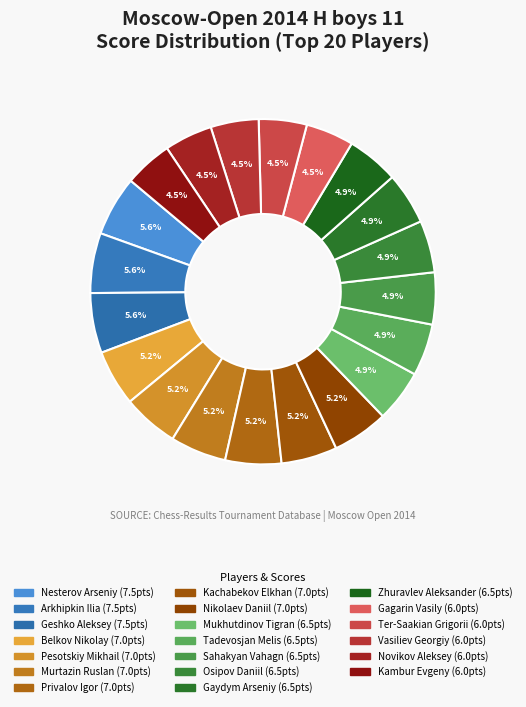

Rank the categories by value from highest to lowest.

Nesterov Arseniy, Arkhipkin Ilia, Geshko Aleksey, Belkov Nikolay, Pesotskiy Mikhail, Murtazin Ruslan, Privalov Igor, Kachabekov Elkhan, Nikolaev Daniil, Mukhutdinov Tigran, Tadevosjan Melis, Sahakyan Vahagn, Osipov Daniil, Gaydym Arseniy, Zhuravlev Aleksander, Gagarin Vasily, Ter-Saakian Grigorii, Vasiliev Georgiy, Novikov Aleksey, Kambur Evgeny